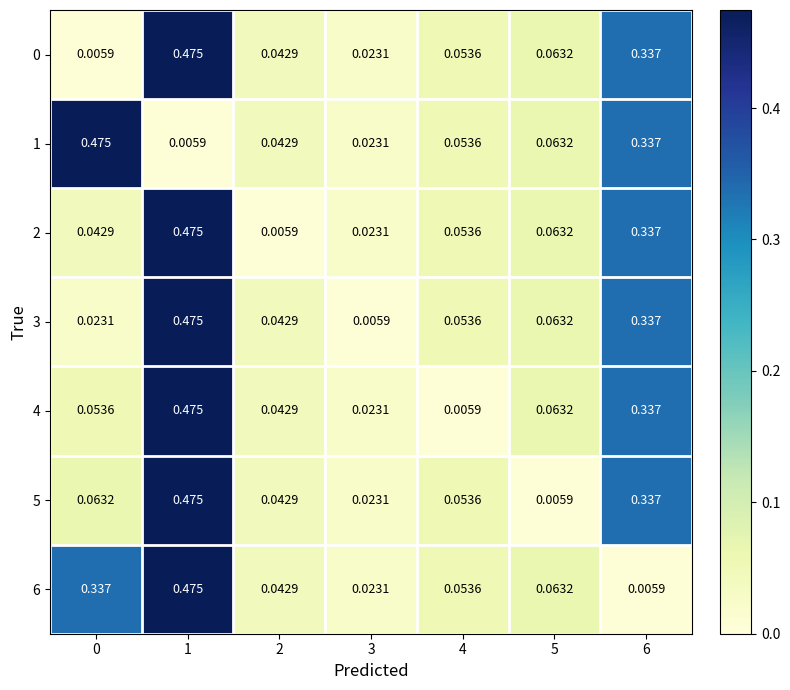

How many data points does each series have?

7